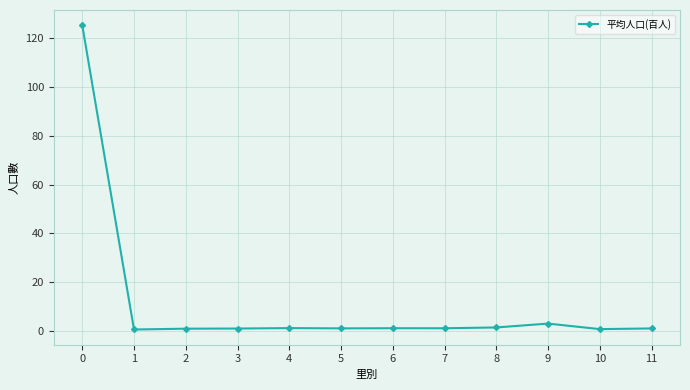

Does the chart have visible grid lines?

Yes